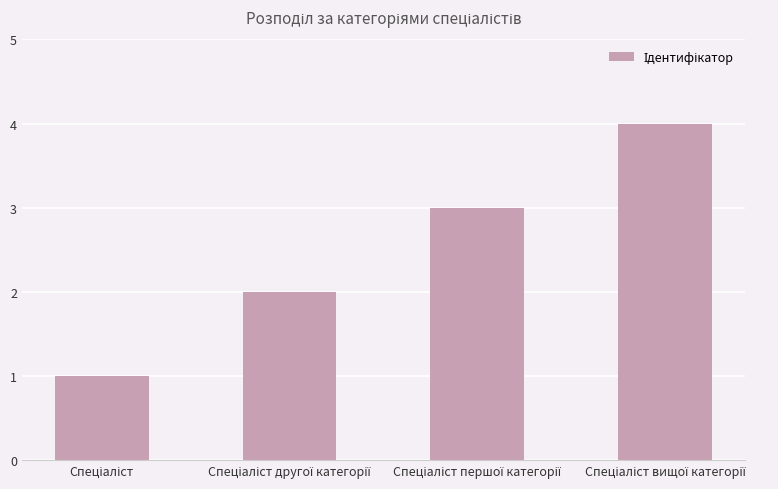

What is the difference between the maximum and minimum values?

3